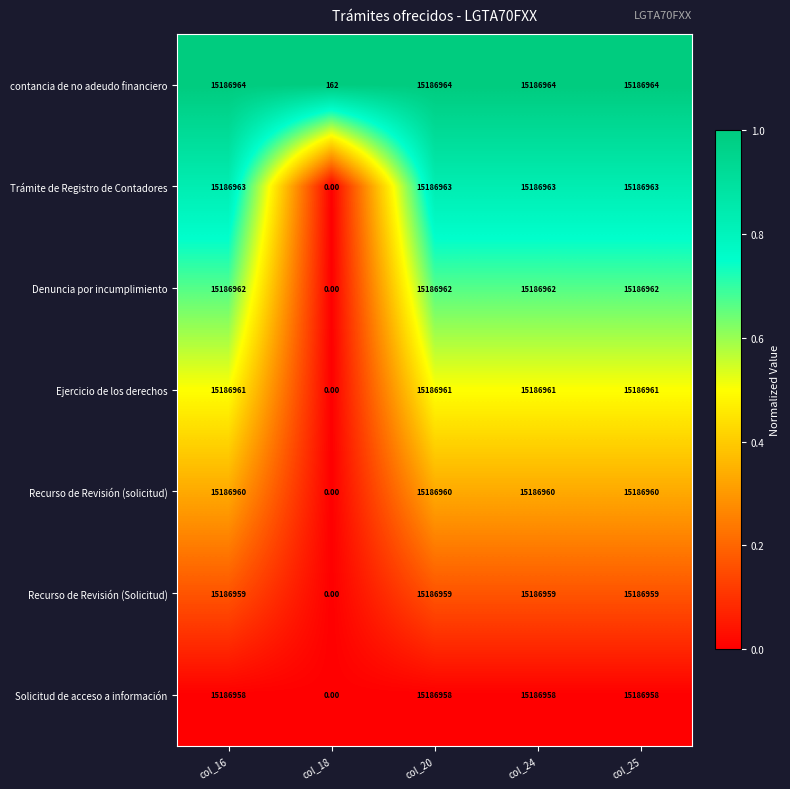

Which series has the largest total across all categories?

contancia de no adeudo financiero